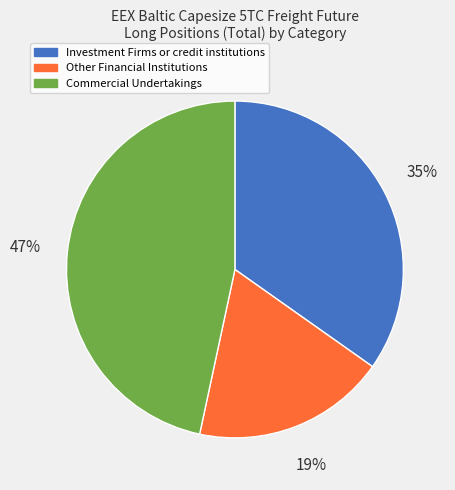

Which has a higher value, Commercial Undertakings or Other Financial Institutions?

Commercial Undertakings